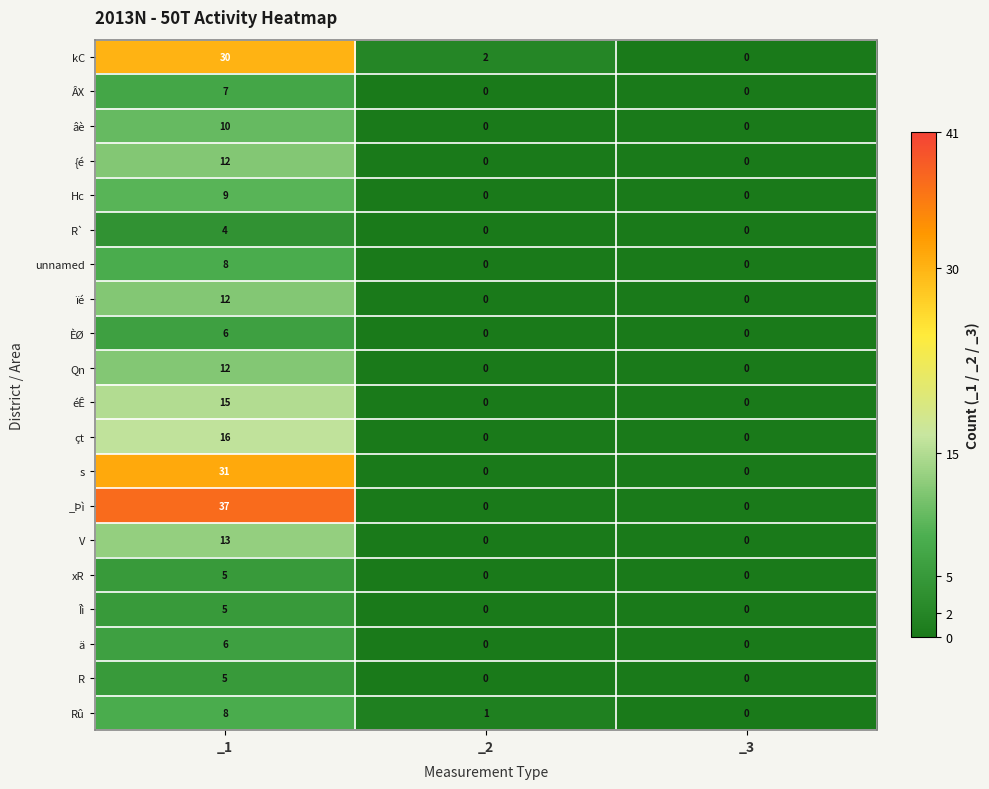

What is the sum of all xR values?

5